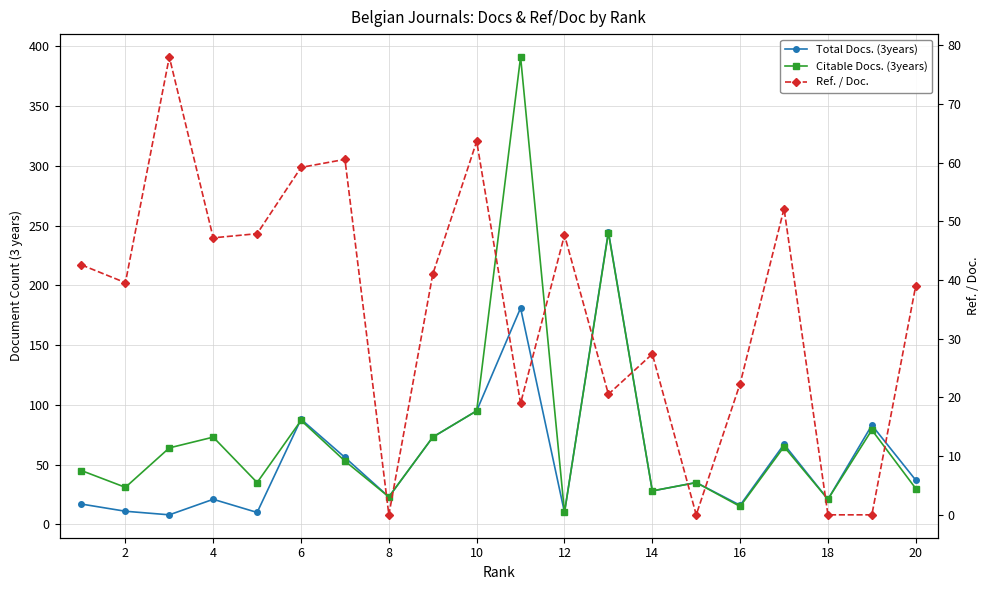

Reading left to right, what are all the values shown in this chart?

Total Docs. (3years): 17.0	11.0	8.0	21.0	10.0	88.0	56.0	23.0	73.0	95.0	181.0	10.0	245.0	28.0	35.0	16.0	67.0	21.0	83.0	37.0
Citable Docs. (3years): 45.0	31.0	64.0	73.0	35.0	87.0	53.0	23.0	73.0	95.0	391.0	10.0	244.0	28.0	35.0	15.0	65.0	21.0	79.0	30.0
Ref. / Doc.: 42.6	39.5	78.0	47.2	47.9	59.2	60.6	0.0	41.0	63.6	19.0	47.7	20.6	27.4	0.0	22.4	52.2	0.0	0.0	39.0